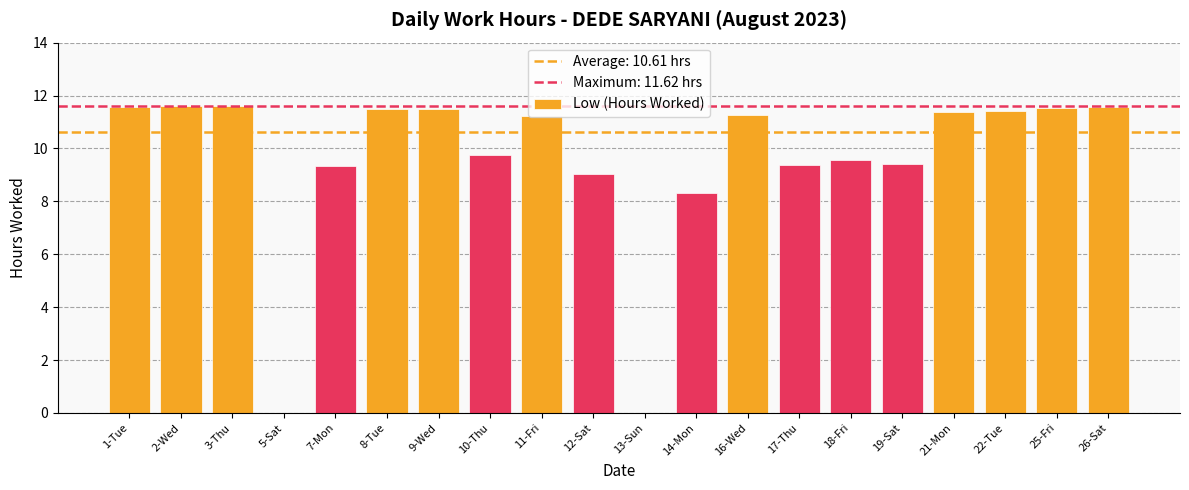

Which has a higher value, 17-Thu or 2-Wed?

2-Wed